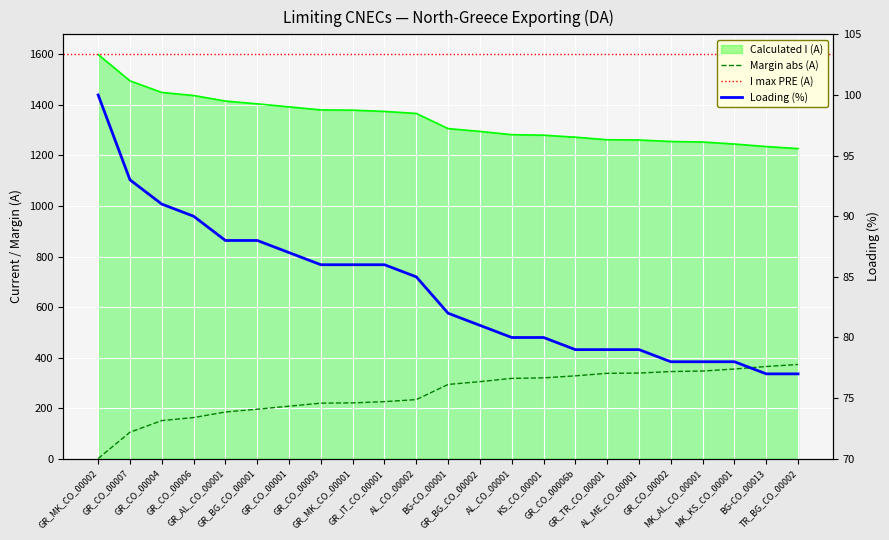

What is the greatest value displayed?

1599